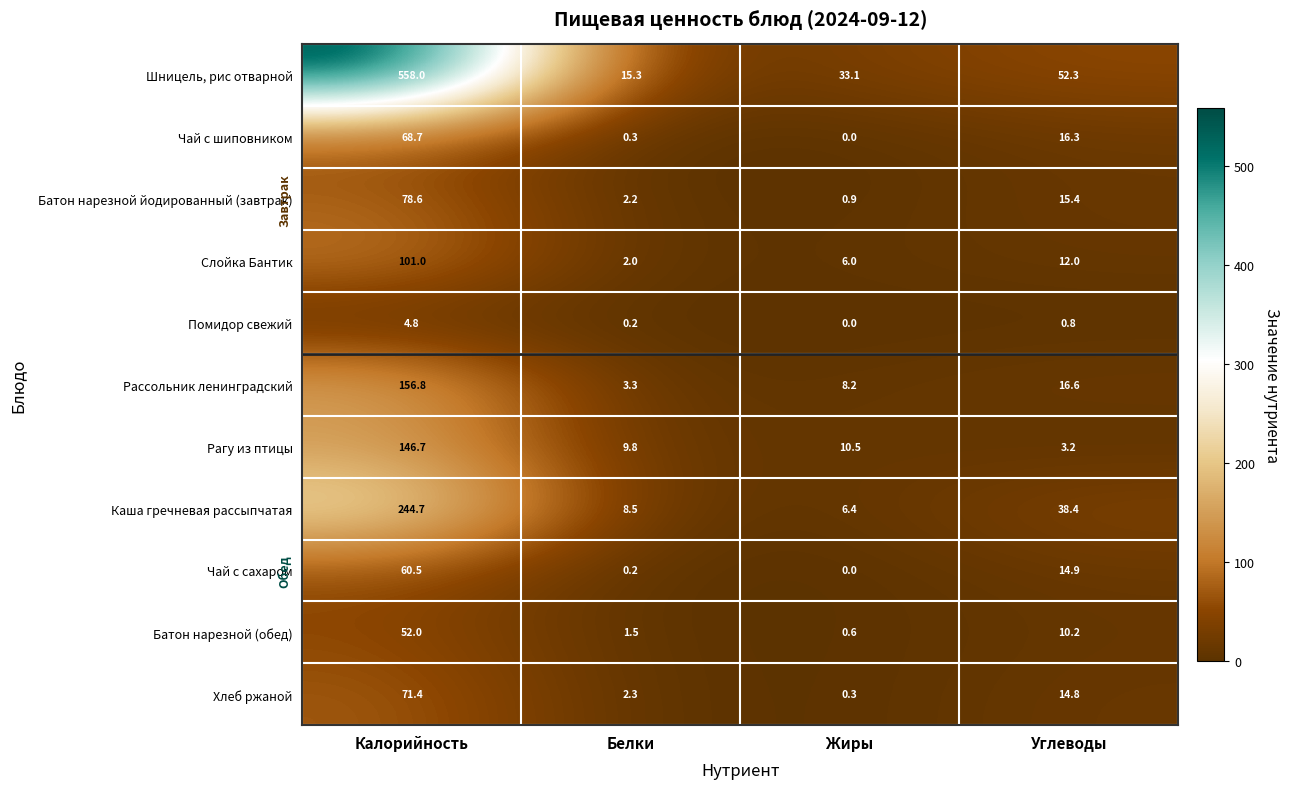

Which category has the lowest value in the Рассольник ленинградский series?

Белки